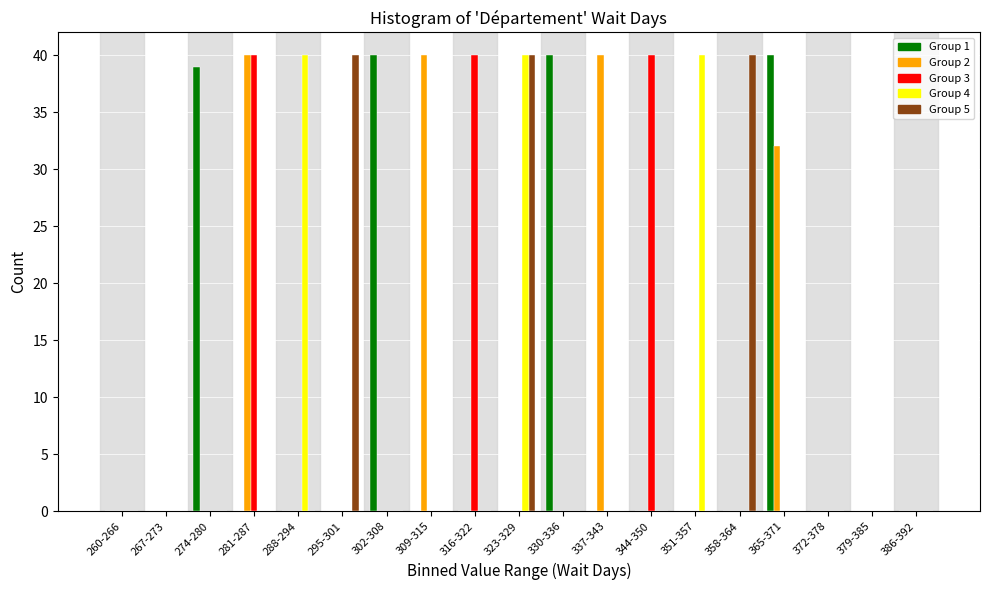

What is the total value across all series at 358-364?

40